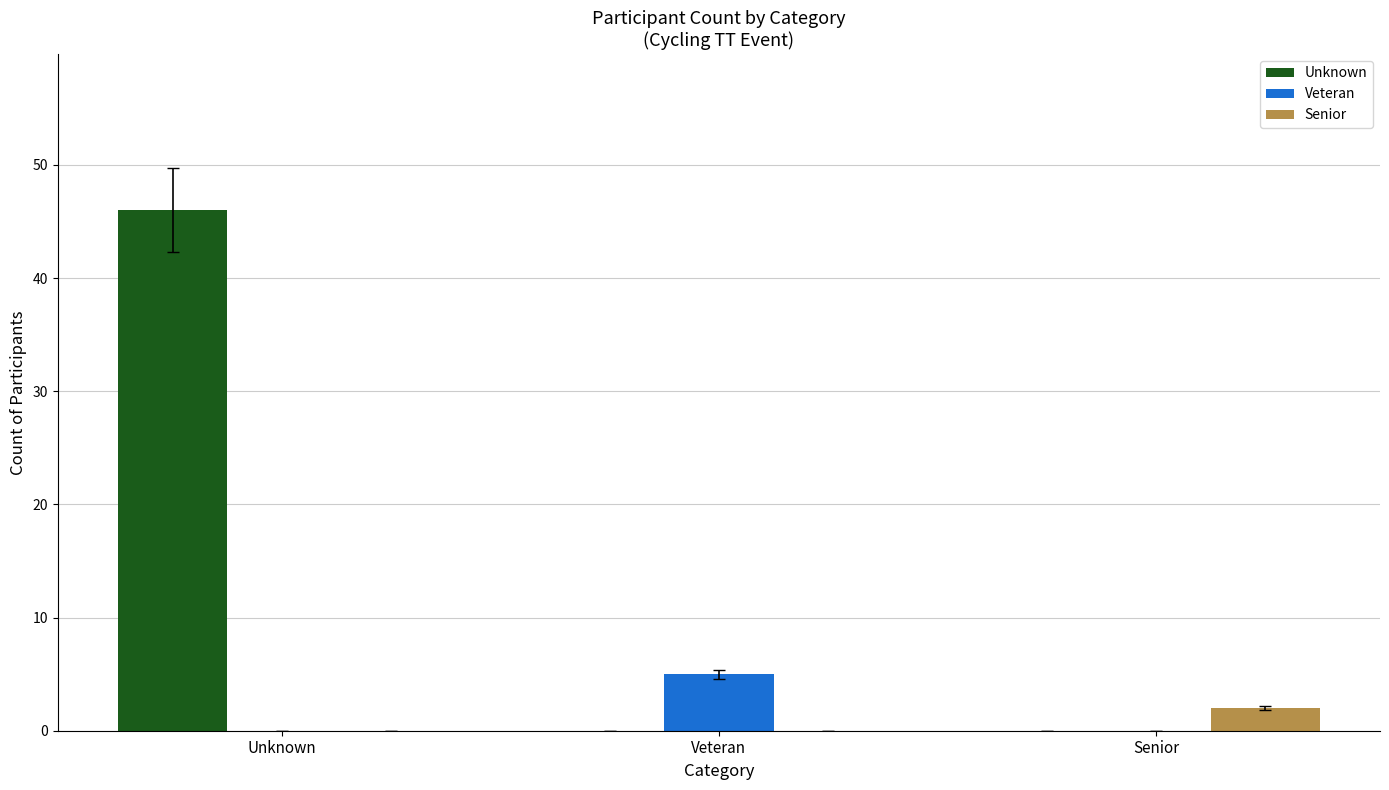

True or false: Veteran has a value of 8 at Veteran.

False